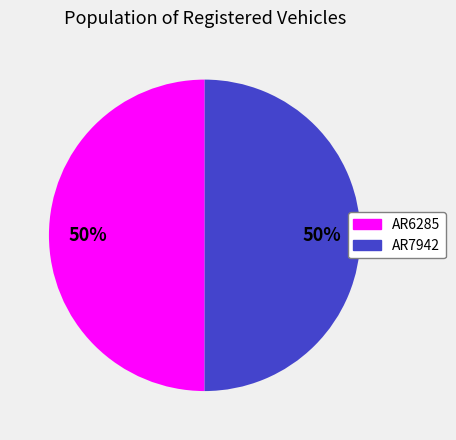

What percentage is the AR7942 slice, to the nearest percent?

50%